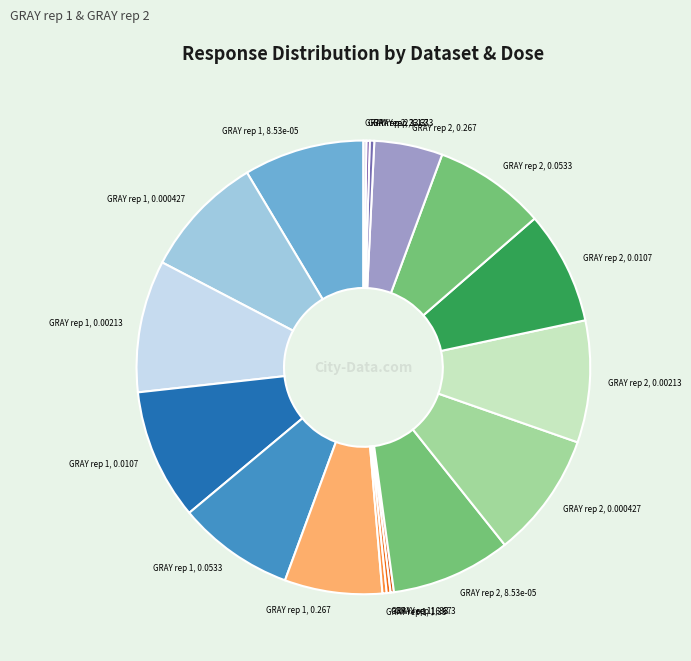

True or false: GRAY rep 1, 0.0107 accounts for 9% of the total.

True